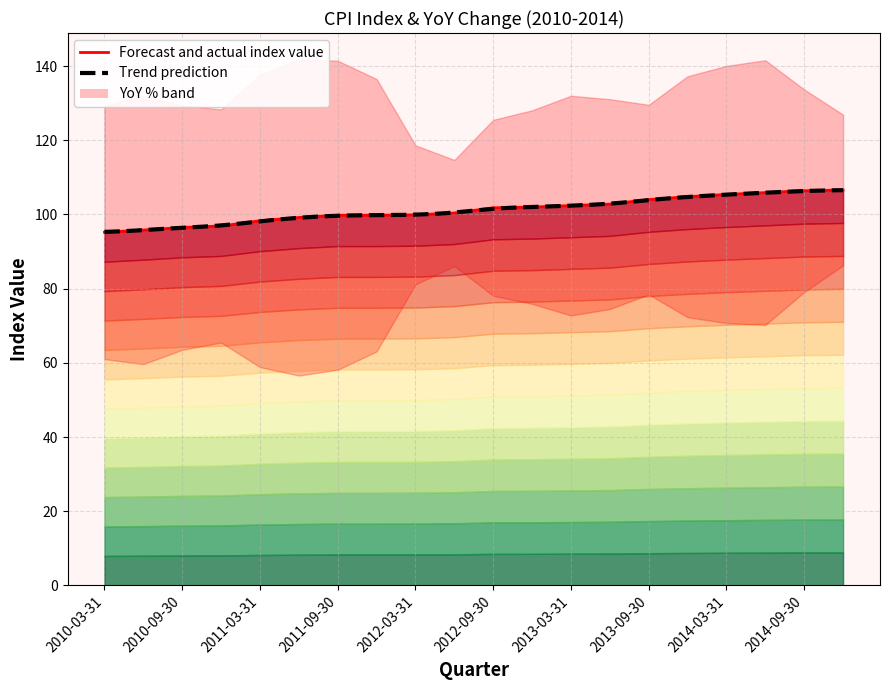

What is the value of the 19th point from the left?

106.4